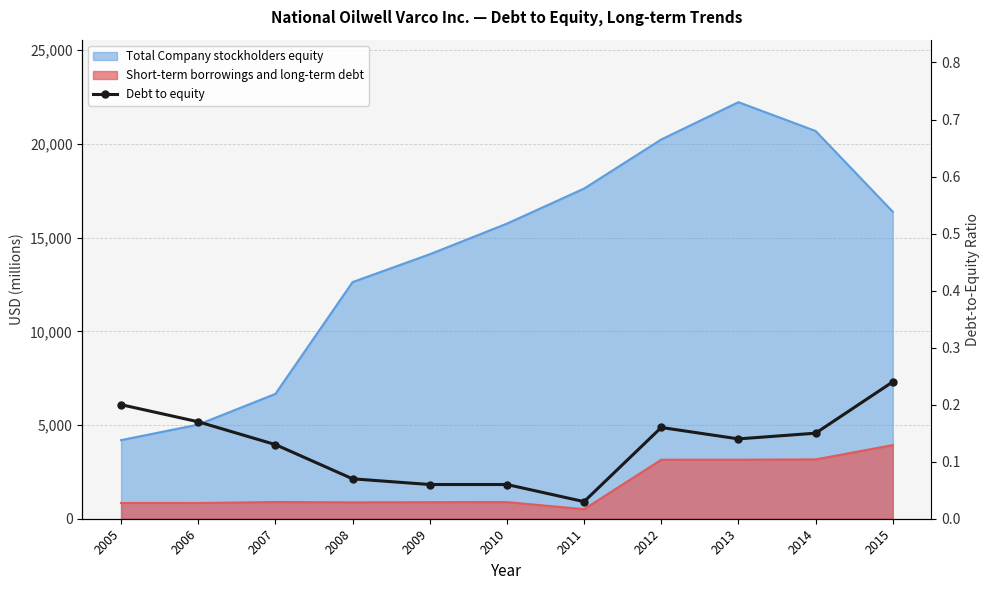

What is the value of the 3rd point from the left?

0.1